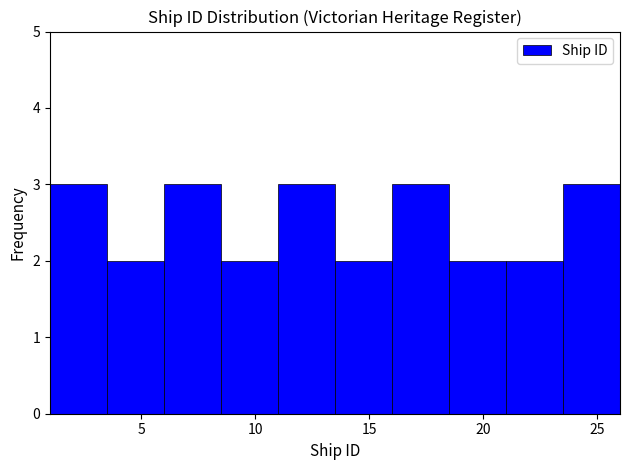

How tall is the bar that spans 16.0 to 18.5 on the x-axis? The values are not printed on the chart, so give them approximately, as read against the axis.

3